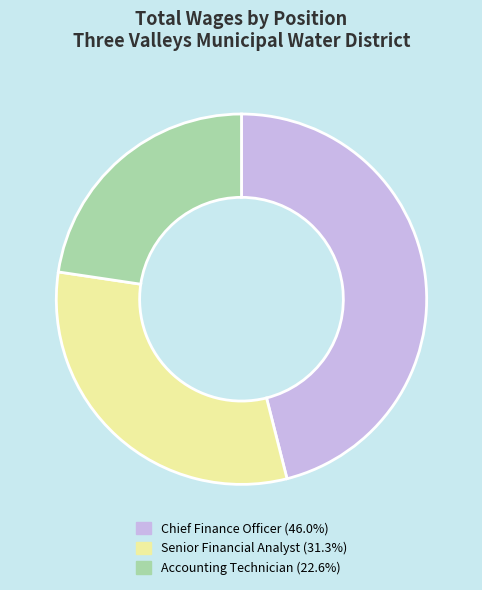

Is there any slice that represents more than half of the pie?

No